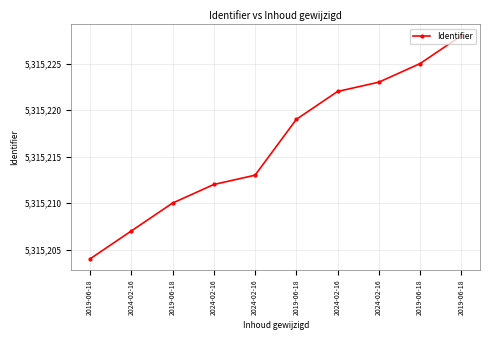

How many series are shown in this chart?

1